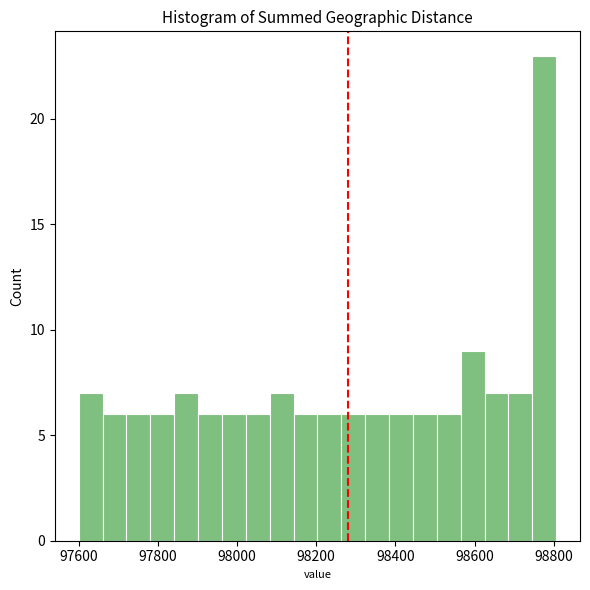

Read against the x-axis, roughly where is the centre of the tallest bar?

98780